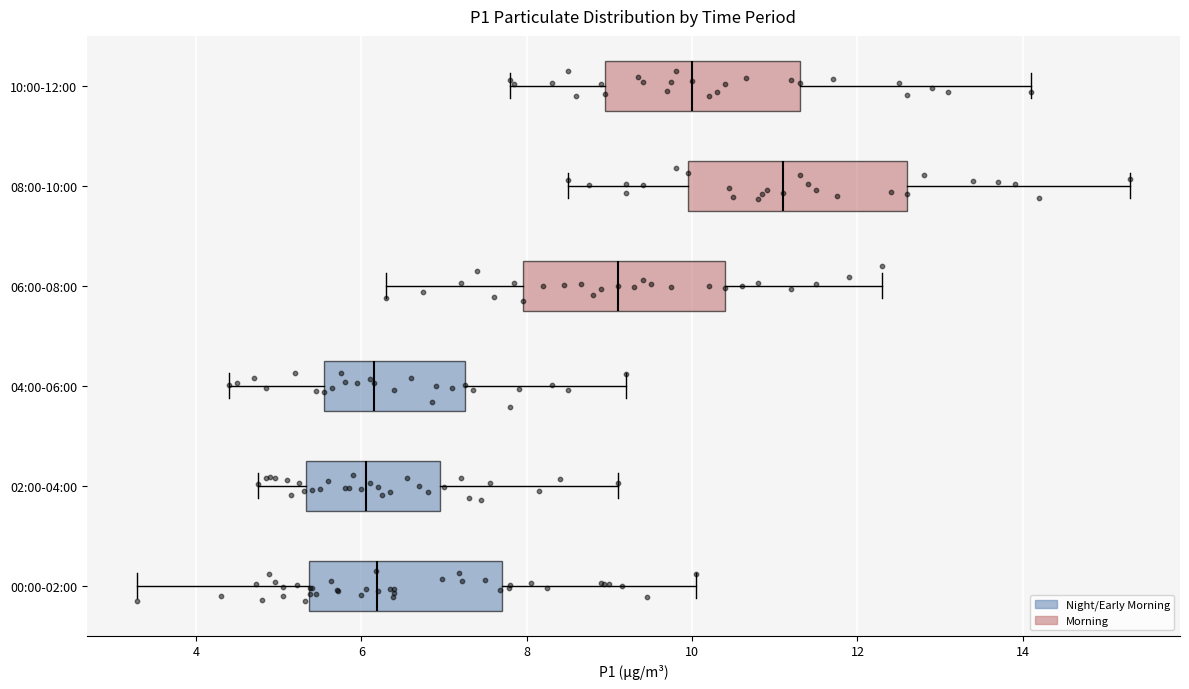

Reading bottom to top, read every box against the x-axis: the position of its median line, the range the box covers, and the ends of its whiskers. The values are not printed on the chart, so give them approximately, as read against the axis.

00:00-02:00: median 6.2, box 5.4 to 7.8, whiskers 3.2 to 10.0
02:00-04:00: median 6.0, box 5.4 to 7.0, whiskers 4.8 to 9.2
04:00-06:00: median 6.2, box 5.6 to 7.2, whiskers 4.4 to 9.2
06:00-08:00: median 9.2, box 8.0 to 10.4, whiskers 6.4 to 12.4
08:00-10:00: median 11.2, box 10.0 to 12.6, whiskers 8.6 to 15.4
10:00-12:00: median 10.0, box 9.0 to 11.4, whiskers 7.8 to 14.2